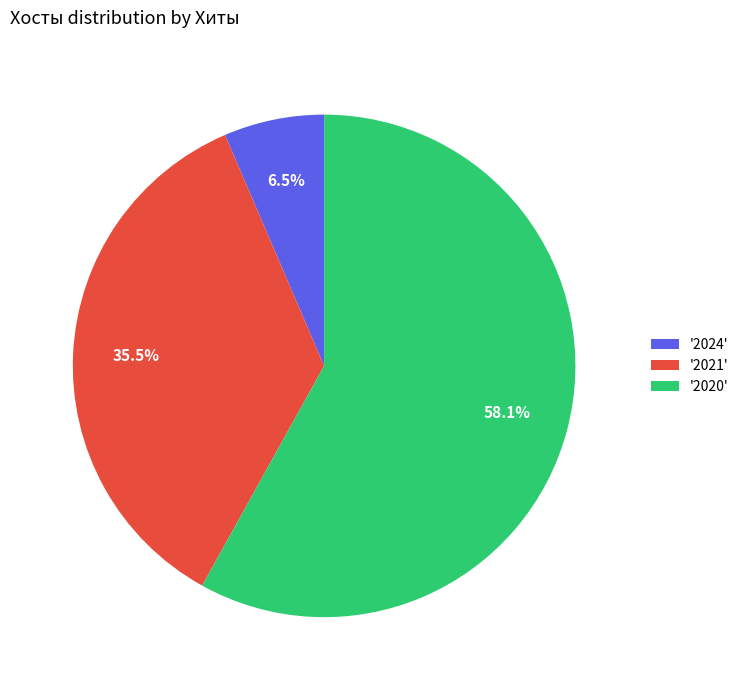

Rank the categories by value from highest to lowest.

'2020', '2021', '2024'